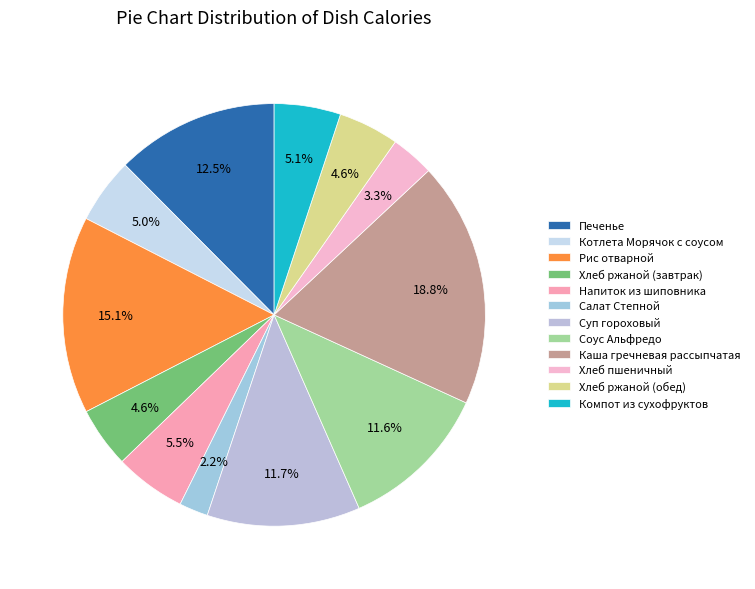

To the nearest percent, what portion does Каша гречневая рассыпчатая represent?

19%